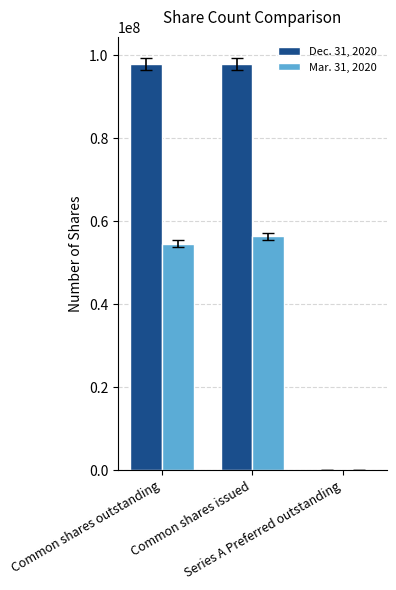

Which series has the largest total across all categories?

Dec. 31, 2020